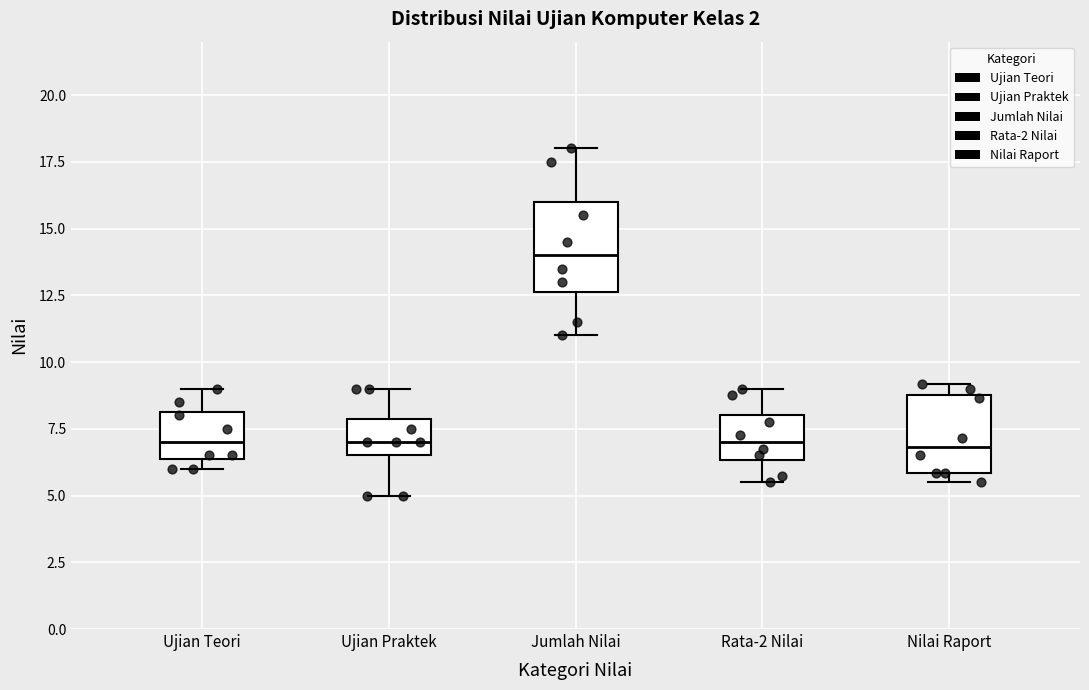

Reading left to right, read every box against the y-axis: the position of its median line, the range the box covers, and the ends of its whiskers. The values are not printed on the chart, so give them approximately, as read against the axis.

Ujian Teori: median 7.0, box 6.5 to 8.0, whiskers 6.0 to 9.0
Ujian Praktek: median 7.0, box 6.5 to 8.0, whiskers 5.0 to 9.0
Jumlah Nilai: median 14.0, box 12.5 to 16.0, whiskers 11.0 to 18.0
Rata-2 Nilai: median 7.0, box 6.5 to 8.0, whiskers 5.5 to 9.0
Nilai Raport: median 7.0, box 6.0 to 9.0, whiskers 5.5 to 9.0 (just above the box's upper edge)